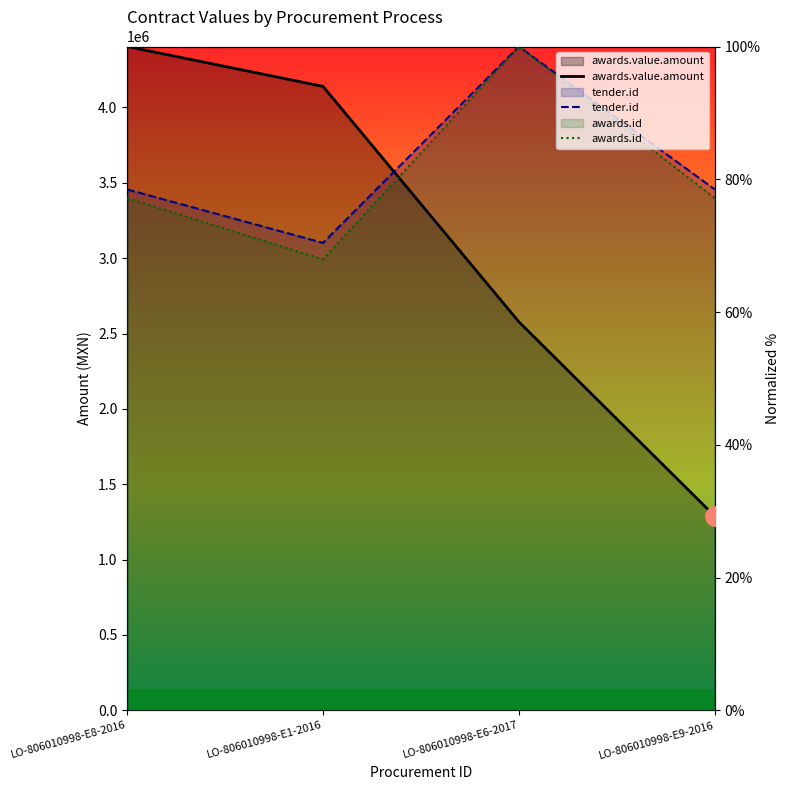

At which label does awards.value.amount first exceed 93?

LO-806010998-E8-2016